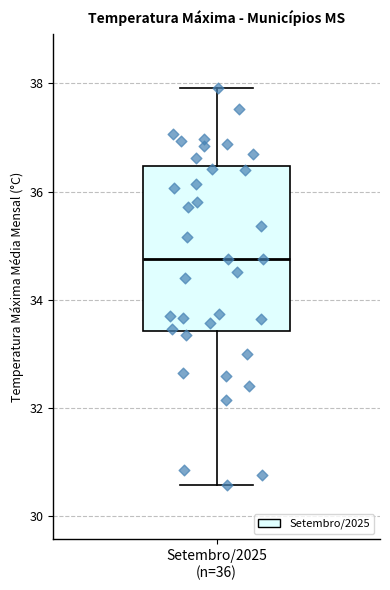

Transcribe this box plot: give where the median line is, the range the box spans, and where the two whiskers end, as read against the y-axis. The values are not printed on the chart, so give them approximately, as read against the axis.

median 34.8, box 33.4 to 36.4, whiskers 30.6 to 38.0